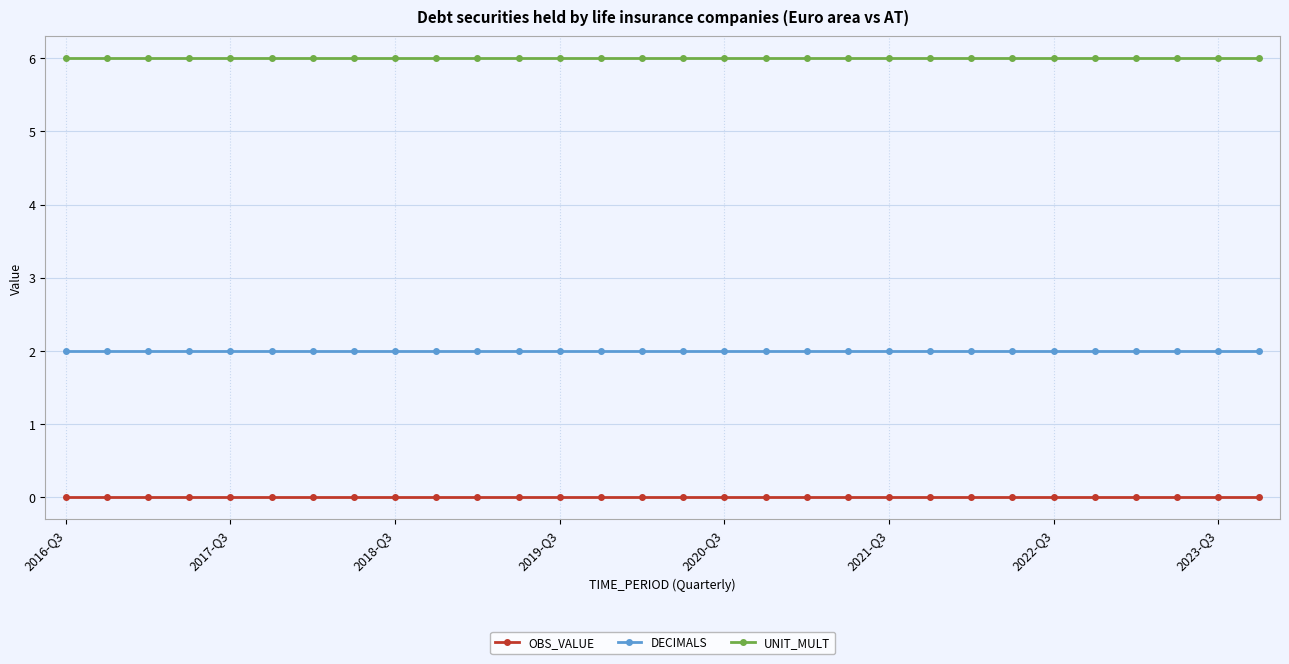

Reading right to left, list all the values displayed in this chart.

OBS_VALUE: 0	0	0	0	0	0	0	0	0	0	0	0	0	0	0	0	0	0	0	0	0	0	0	0	0	0	0	0	0	0
DECIMALS: 2	2	2	2	2	2	2	2	2	2	2	2	2	2	2	2	2	2	2	2	2	2	2	2	2	2	2	2	2	2
UNIT_MULT: 6	6	6	6	6	6	6	6	6	6	6	6	6	6	6	6	6	6	6	6	6	6	6	6	6	6	6	6	6	6